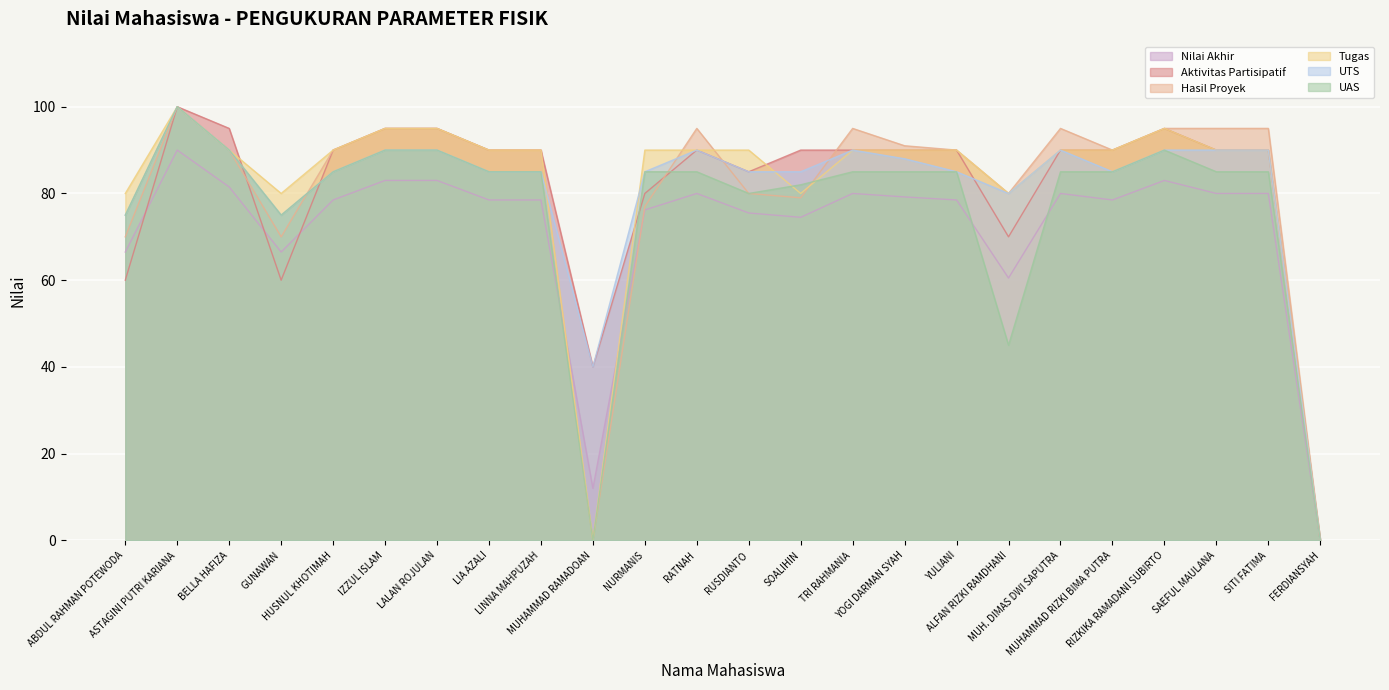

At LALAN ROJULAN, list the series in order from smallest to largest.

Nilai Akhir, UTS, UAS, Aktivitas Partisipatif, Hasil Proyek, Tugas